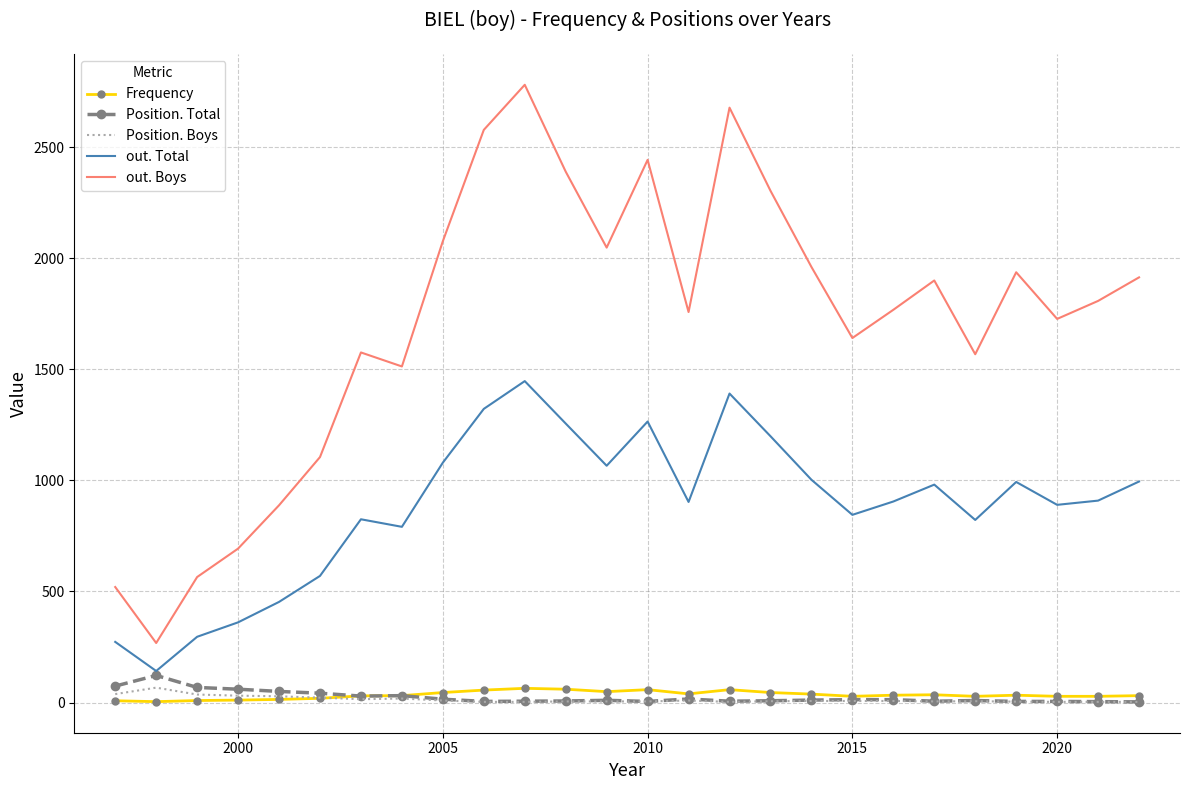

Which series has the largest total across all categories?

out. Boys